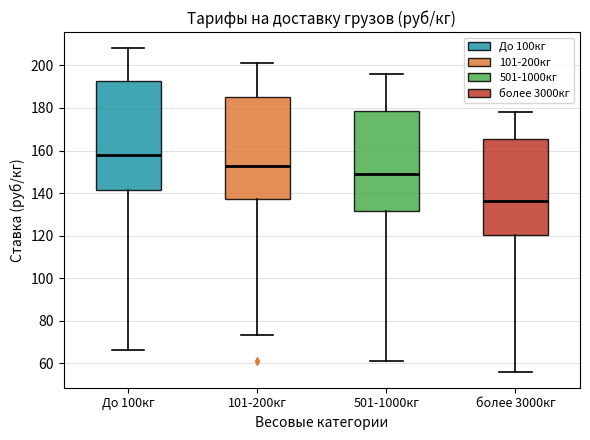

Reading left to right, read every box against the y-axis: the position of its median line, the range the box covers, and the ends of its whiskers. The values are not printed on the chart, so give them approximately, as read against the axis.

До 100кг: median 158, box 142 to 192, whiskers 66 to 208
101-200кг: median 152, box 138 to 186, whiskers 74 to 200
501-1000кг: median 148, box 132 to 178, whiskers 62 to 196
более 3000кг: median 136, box 120 to 166, whiskers 56 to 178